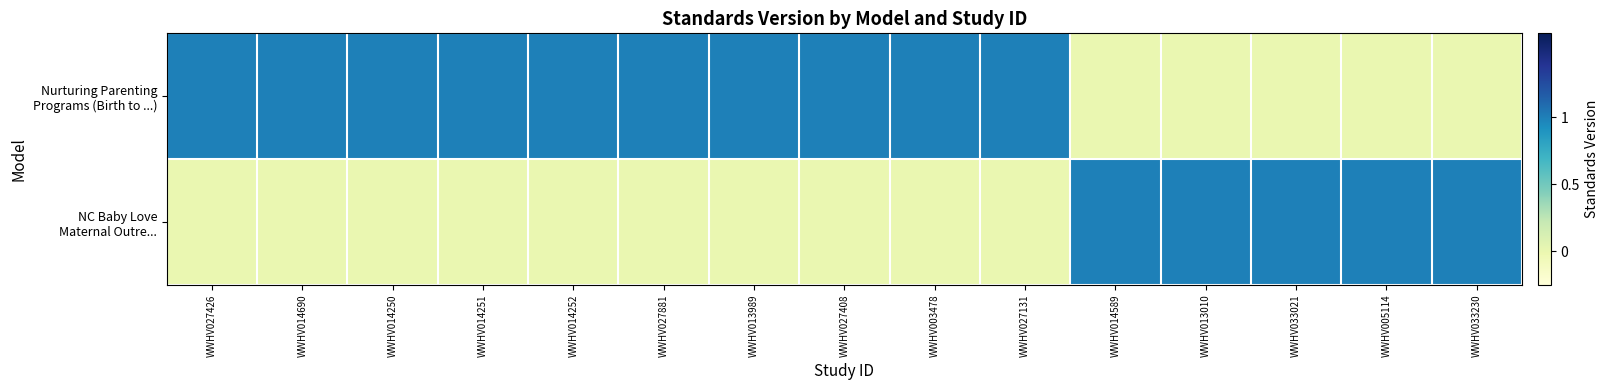

What is the spread (max minus min) of values at WWHV033230?

0.8